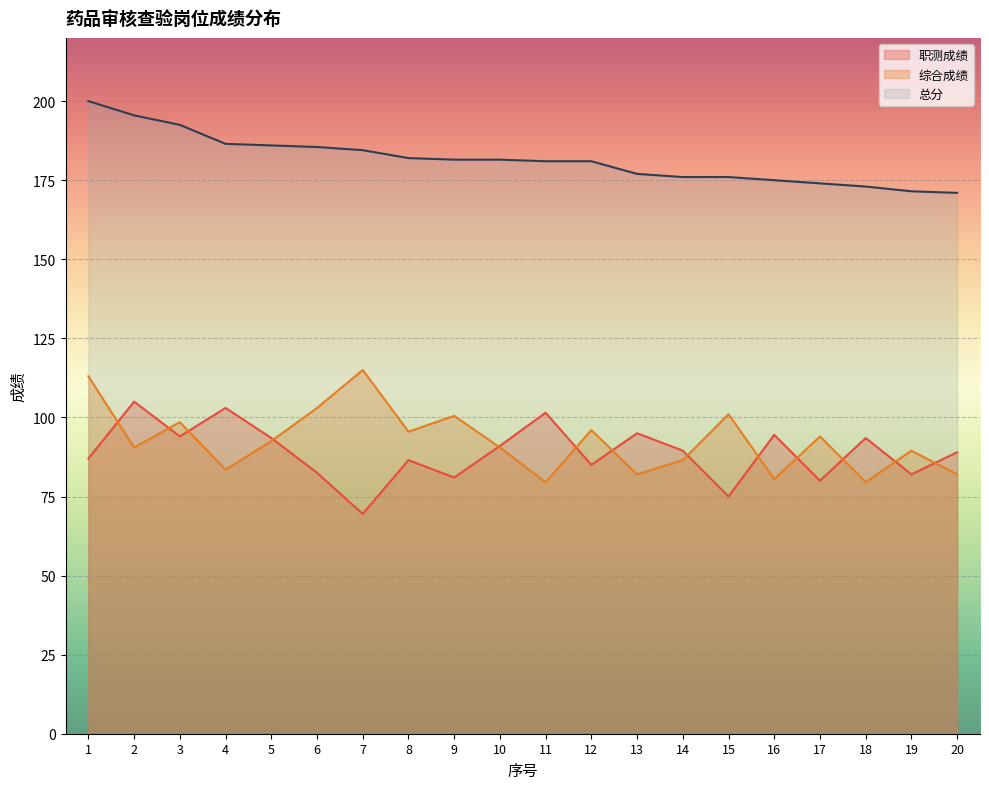

How many lines are shown in the chart?

3